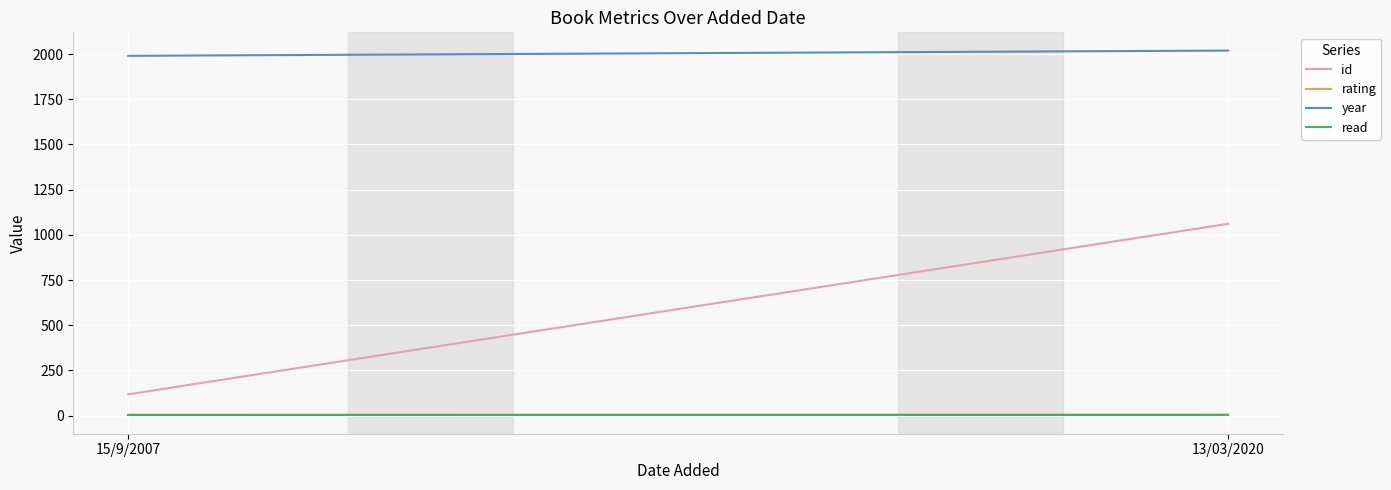

Is the value of year at 15/9/2007 greater than the value of rating at 15/9/2007?

Yes